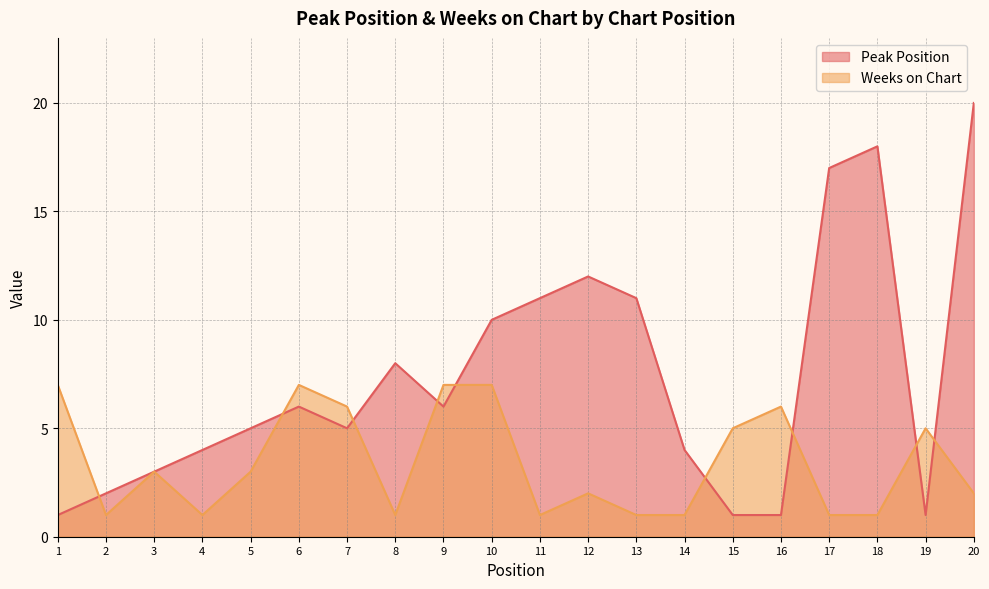

How many values in the Peak Position series exceed 6?

8